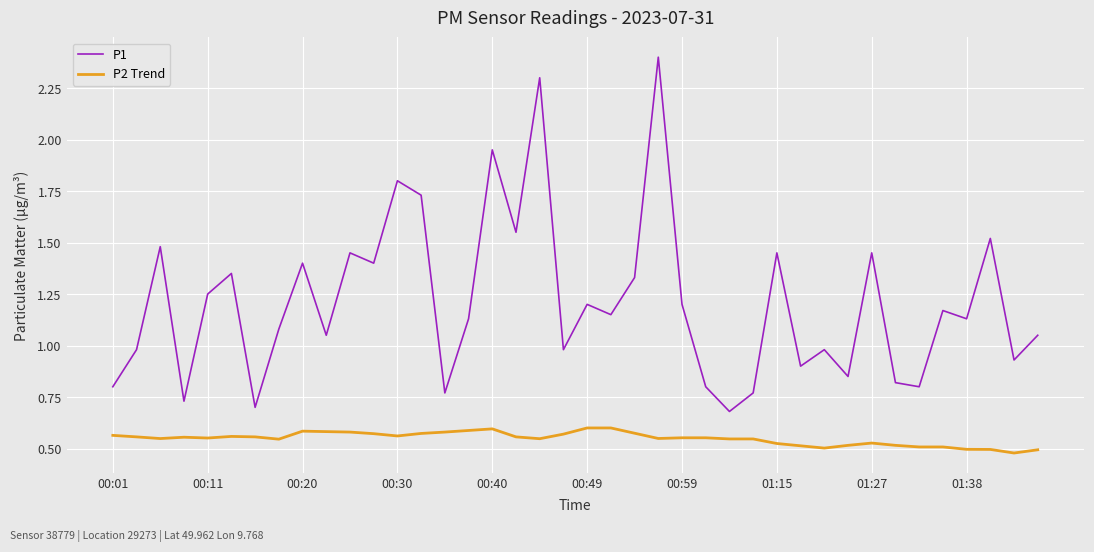

Which series has the widest spread of values?

P1